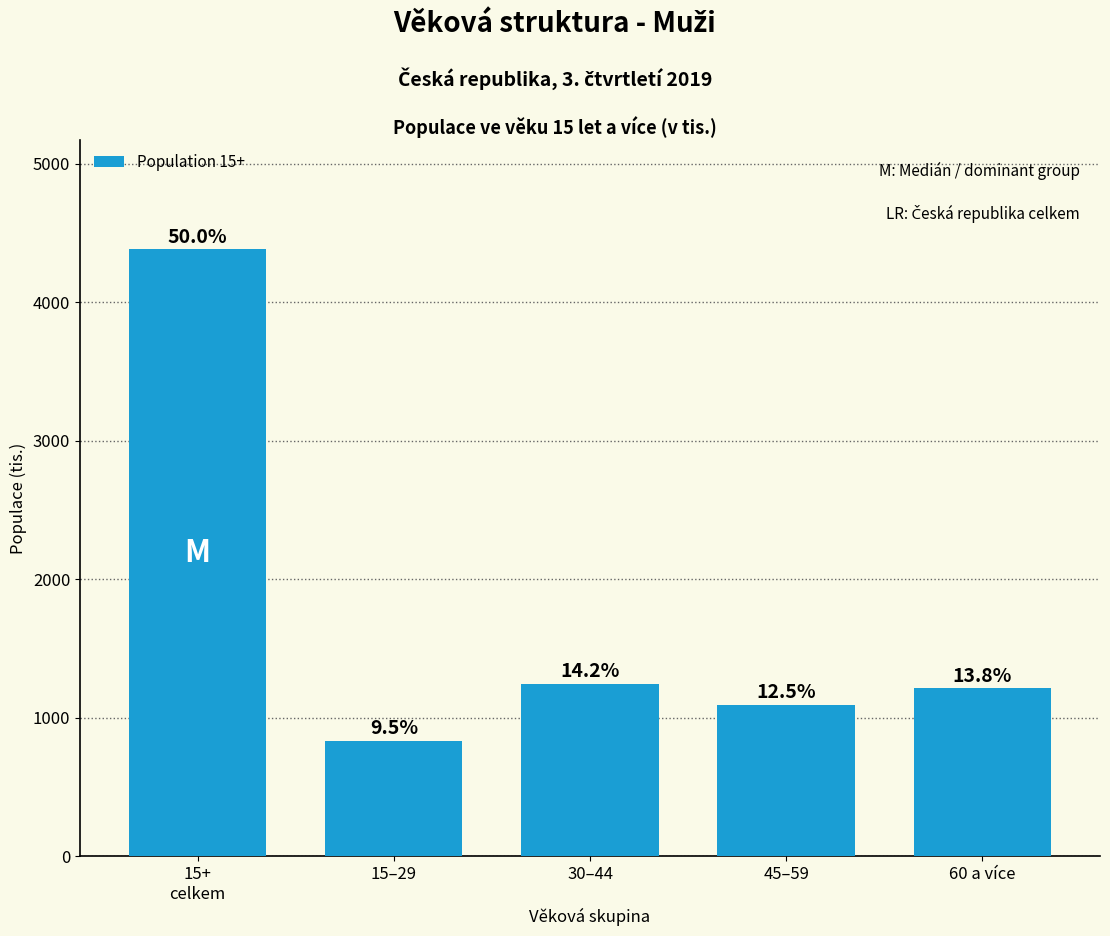

Does the chart contain any negative values?

No